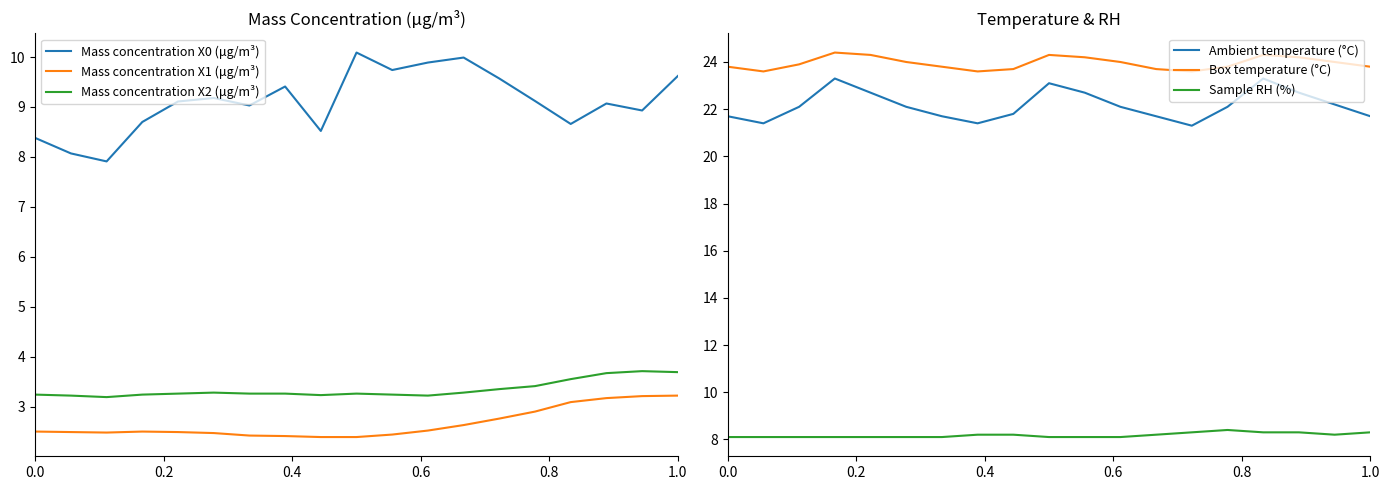

Reading left to right, transcribe all the data shown in this chart.

Mass concentration X0 (μg/m³): 8.4	8.1	7.9	8.7	9.1	9.2	9.0	9.4	8.5	10.1	9.7	9.9	10.0	9.6	9.1	8.7	9.1	8.9	9.6
Mass concentration X1 (μg/m³): 2.5	2.5	2.5	2.5	2.5	2.5	2.4	2.4	2.4	2.4	2.4	2.5	2.6	2.8	2.9	3.1	3.2	3.2	3.2
Mass concentration X2 (μg/m³): 3.2	3.2	3.2	3.2	3.3	3.3	3.3	3.3	3.2	3.3	3.2	3.2	3.3	3.4	3.4	3.5	3.7	3.7	3.7
Ambient temperature (°C): 21.7	21.4	22.1	23.3	22.7	22.1	21.7	21.4	21.8	23.1	22.7	22.1	21.7	21.3	22.1	23.3	22.7	22.2	21.7
Box temperature (°C): 23.8	23.6	23.9	24.4	24.3	24.0	23.8	23.6	23.7	24.3	24.2	24.0	23.7	23.6	23.8	24.3	24.2	24.0	23.8
Sample RH (%): 8.1	8.1	8.1	8.1	8.1	8.1	8.1	8.2	8.2	8.1	8.1	8.1	8.2	8.3	8.4	8.3	8.3	8.2	8.3